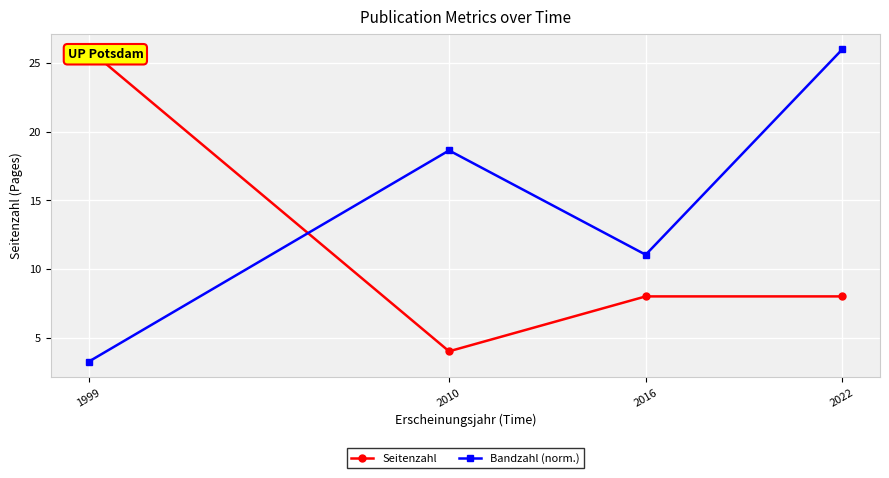

How many lines are shown in the chart?

2